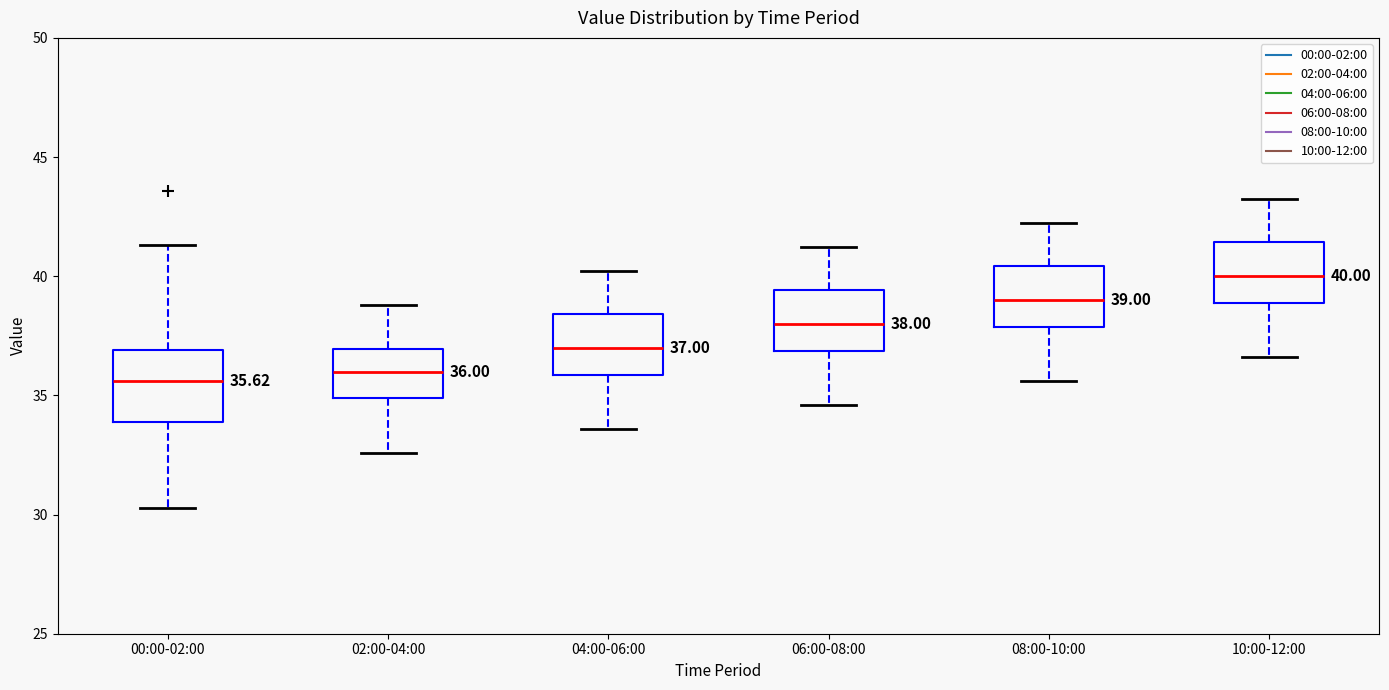

Which box's median line is the highest?

10:00-12:00